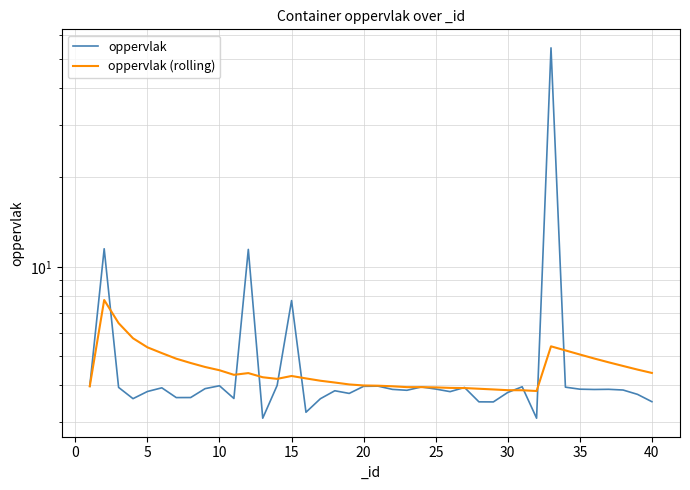

How many values in the oppervlak (rolling) series exceed 4?

26